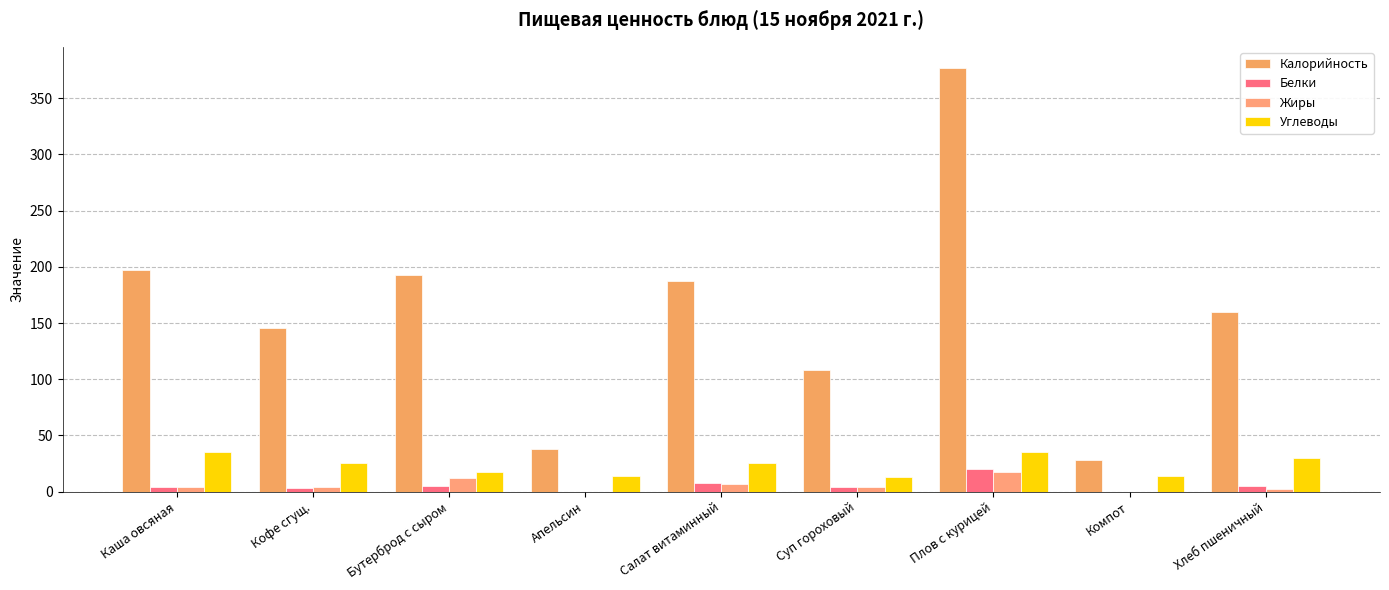

What is the average value of the Углеводы series?

23.2